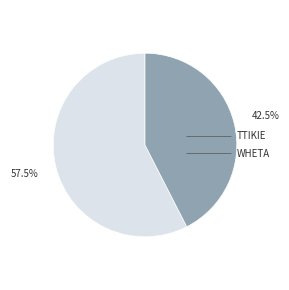

Is there any slice that represents more than half of the pie?

Yes